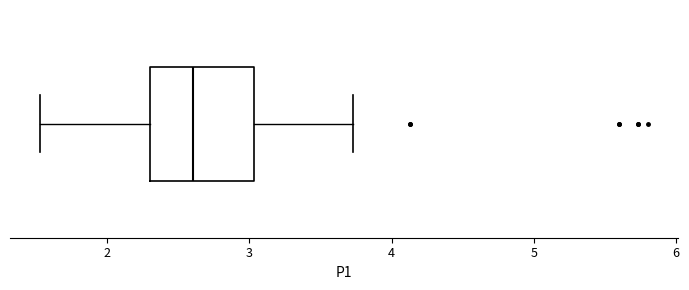

Transcribe this box plot: give where the median line is, the range the box spans, and where the two whiskers end, as read against the x-axis. The values are not printed on the chart, so give them approximately, as read against the axis.

median 2.6, box 2.3 to 3.0, whiskers 1.5 to 3.7